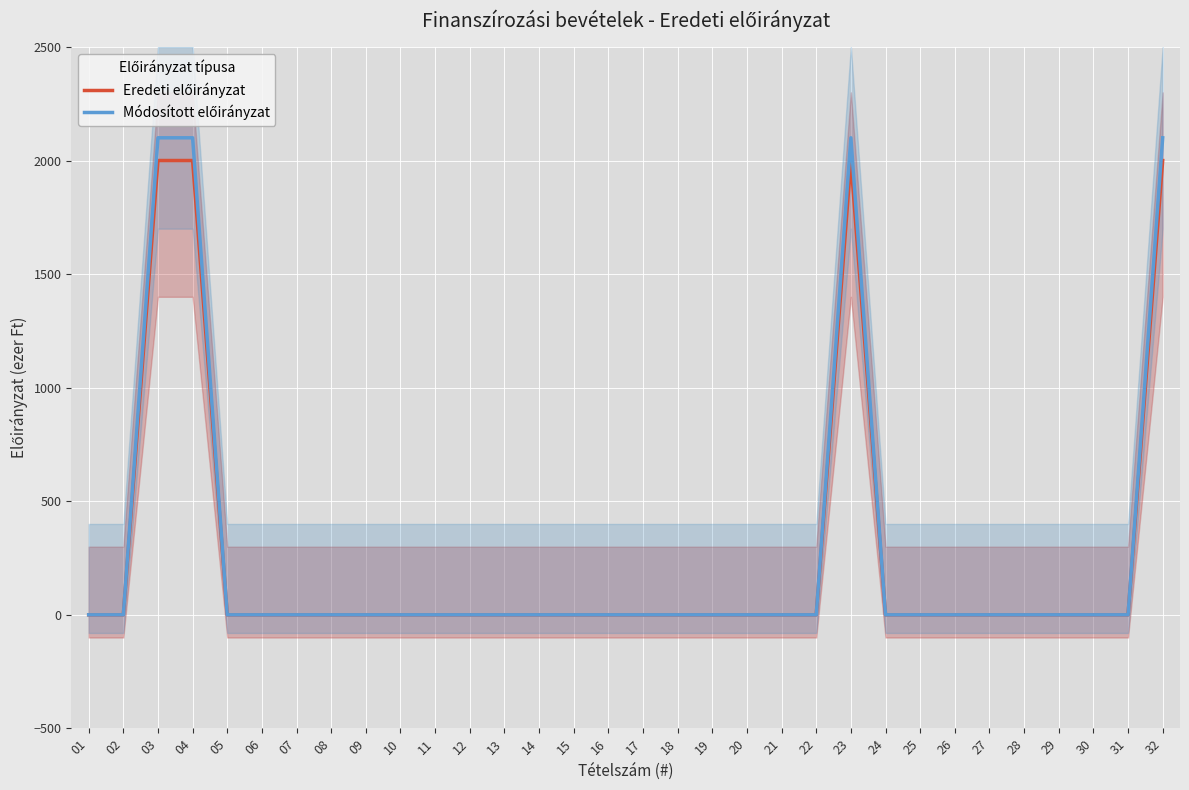

What is the maximum value shown in the chart?

2100